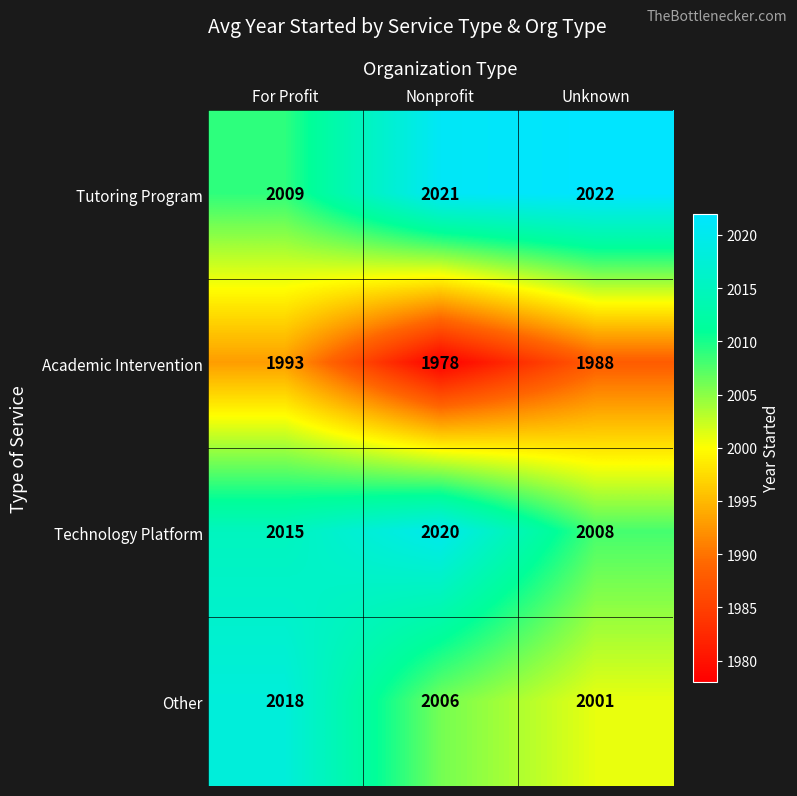

Is it true that Tutoring Program equals 2022 at Unknown?

True